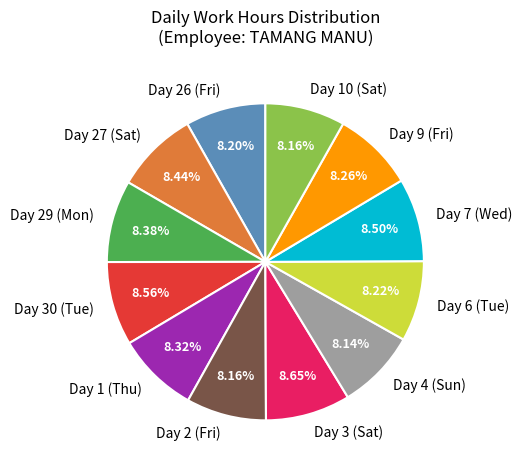

What is the ratio of the value at Day 26 (Fri) to the value at Day 30 (Tue)?

1.0